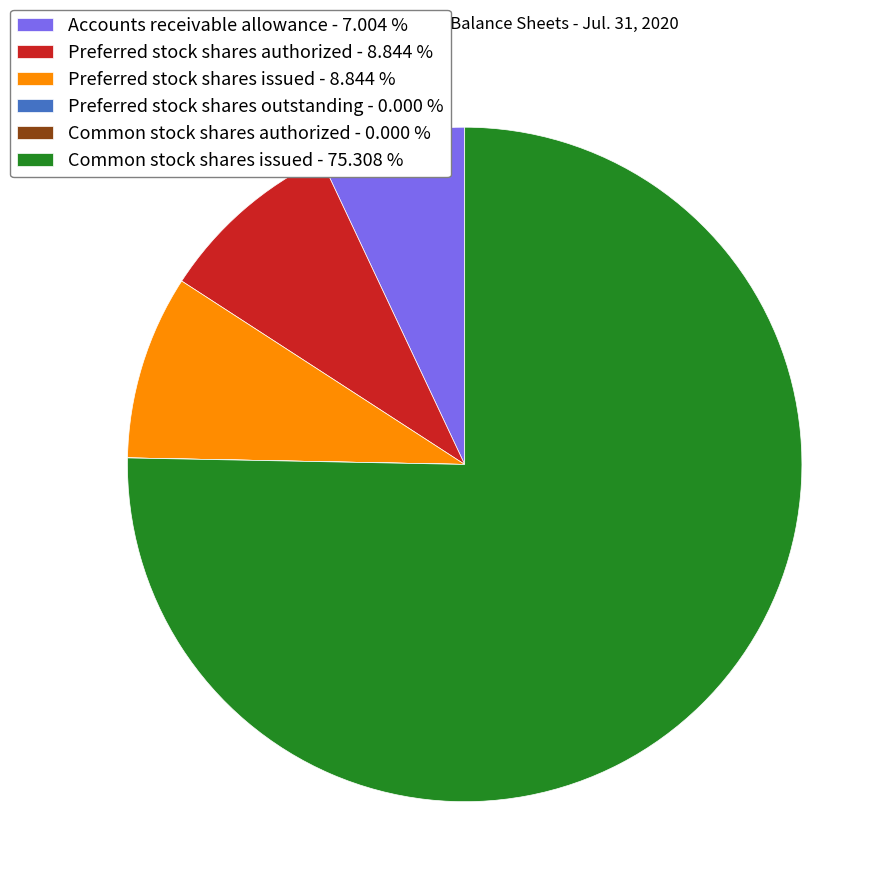

Combined, do Common stock shares issued - 75.308 % and Accounts receivable allowance - 7.004 % account for over 50%?

Yes